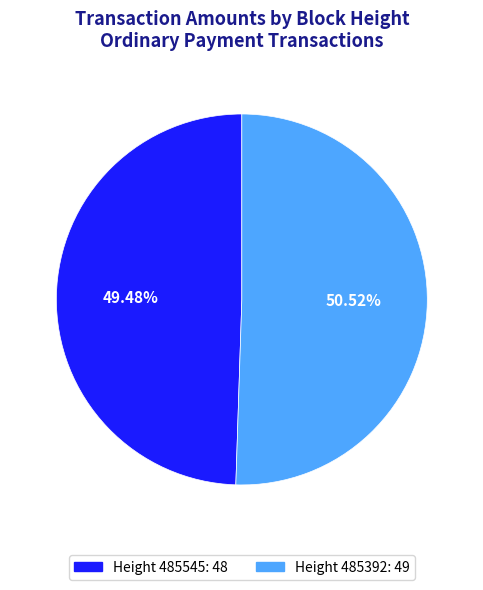

How many segments does this pie chart have?

2